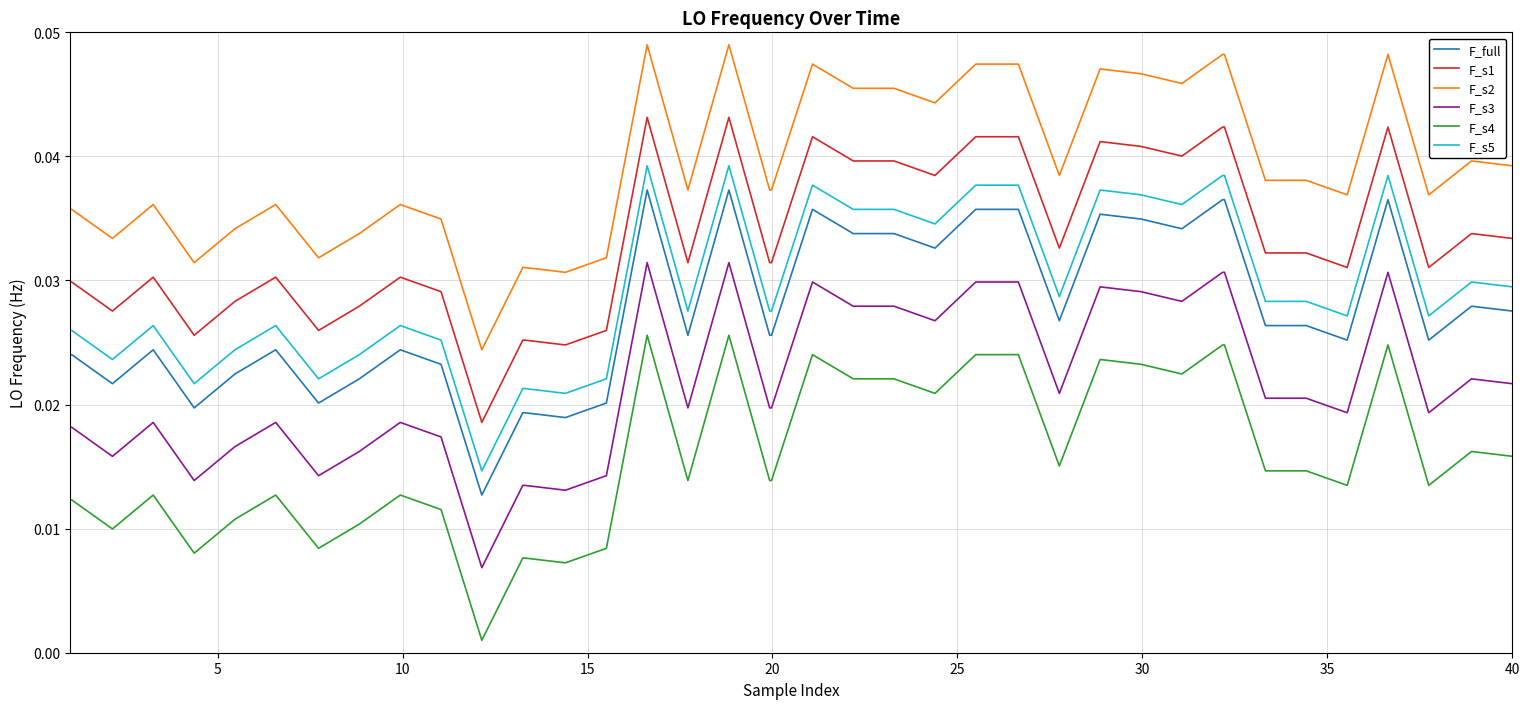

What are all the series names shown in the legend?

F_full, F_s1, F_s2, F_s3, F_s4, F_s5